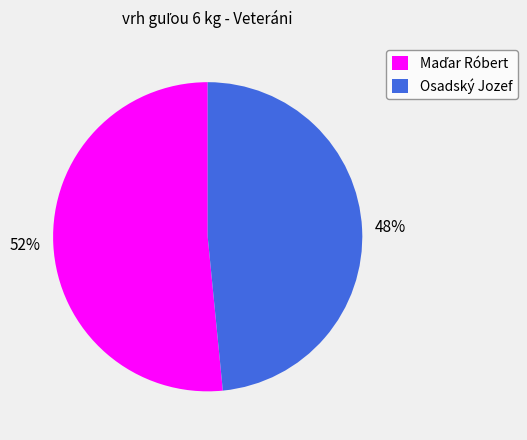

Is it true that Osadský Jozef is 59% of the pie?

False